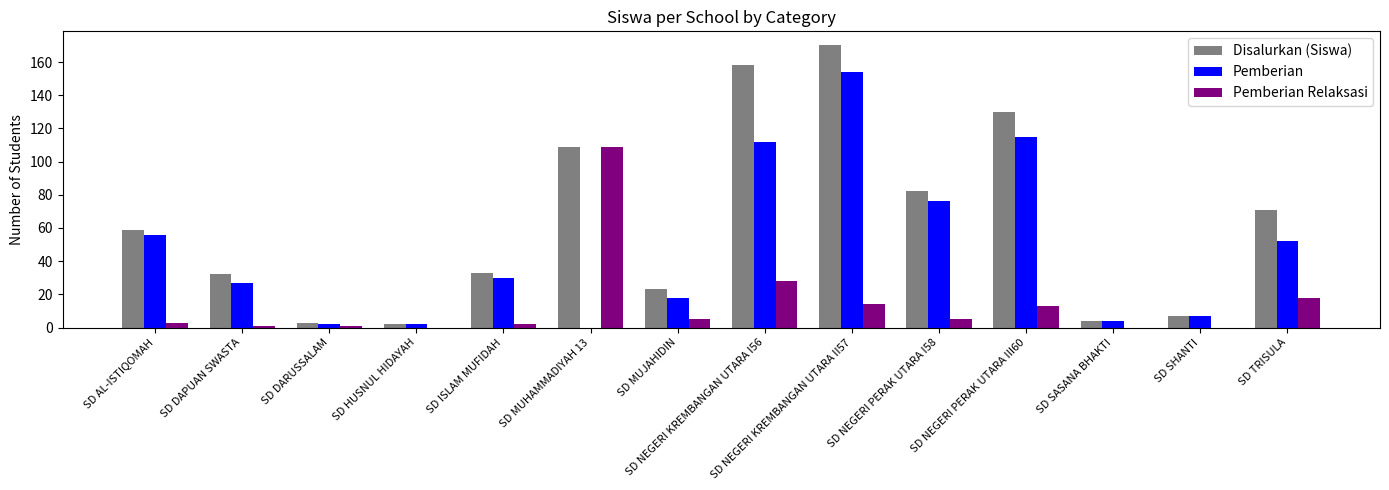

Is the value of Pemberian at SD TRISULA greater than the value of Pemberian Relaksasi at SD SASANA BHAKTI?

Yes